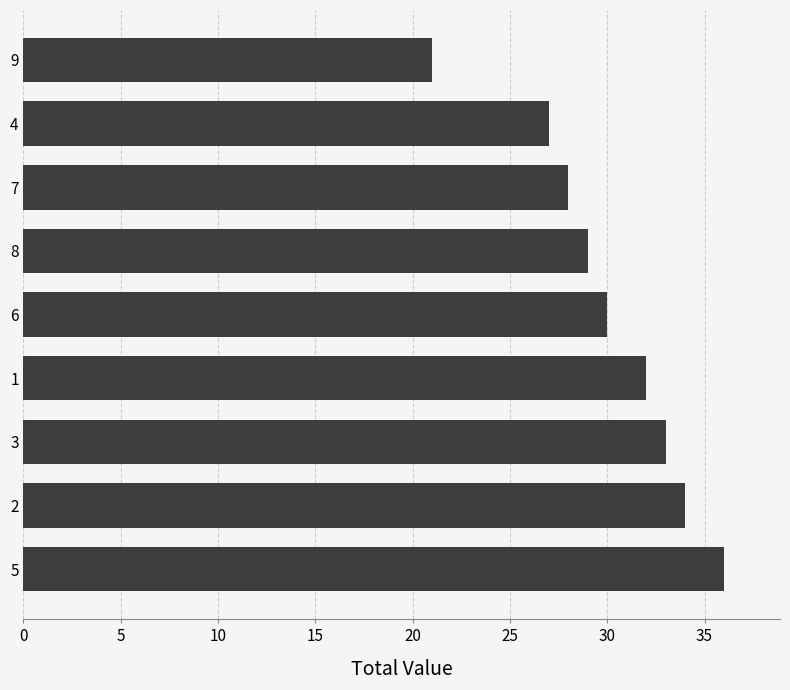

What is the sum of the values at 5 and 1?

68